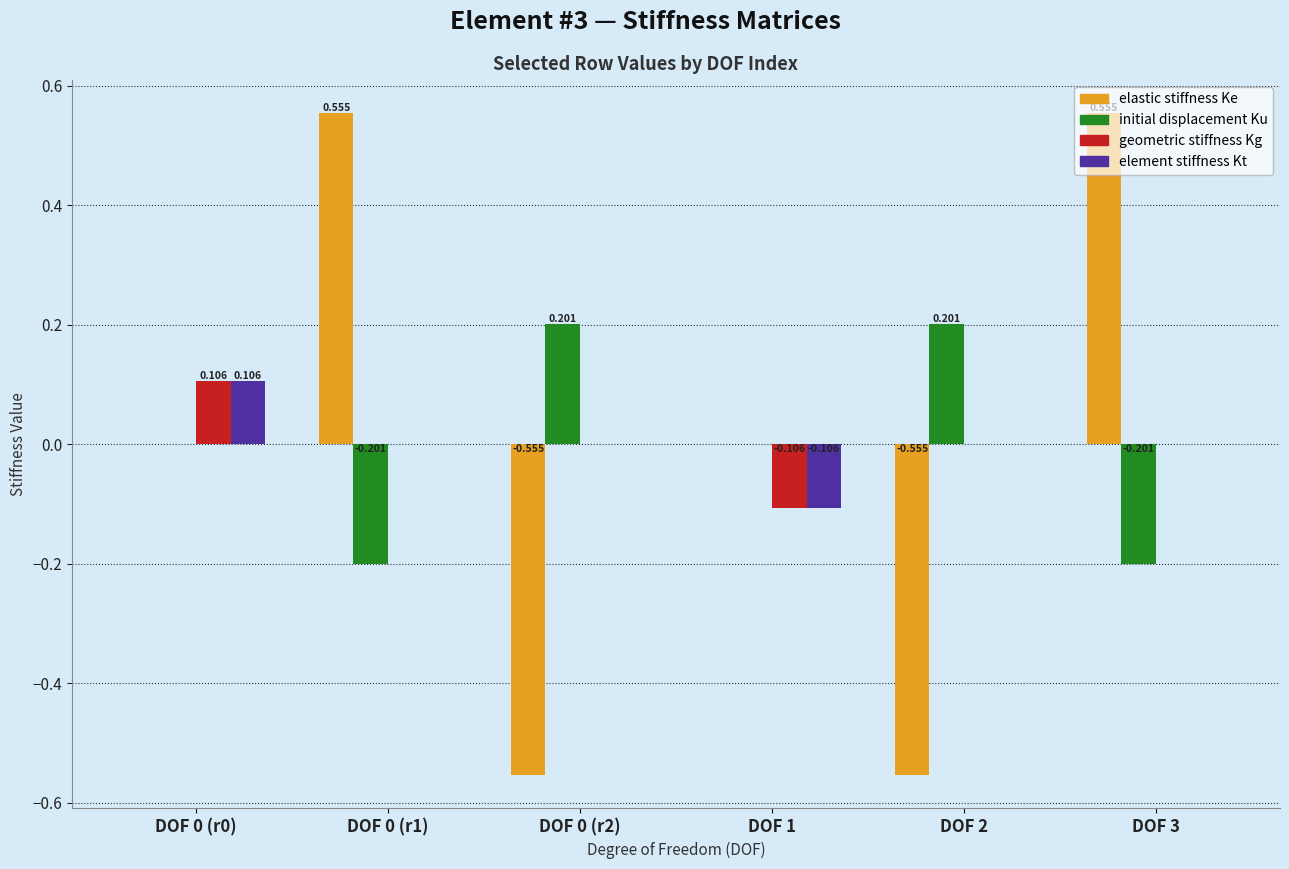

Between DOF 0 (r0) and DOF 3, which series saw the biggest shift?

elastic stiffness Ke